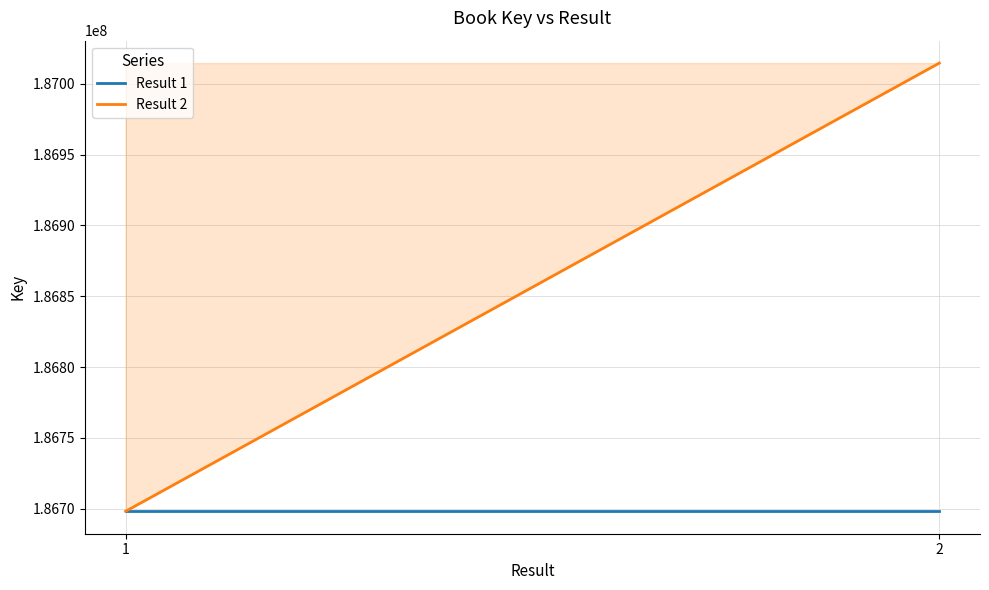

What is the average value of the Result 2 series?

186856397